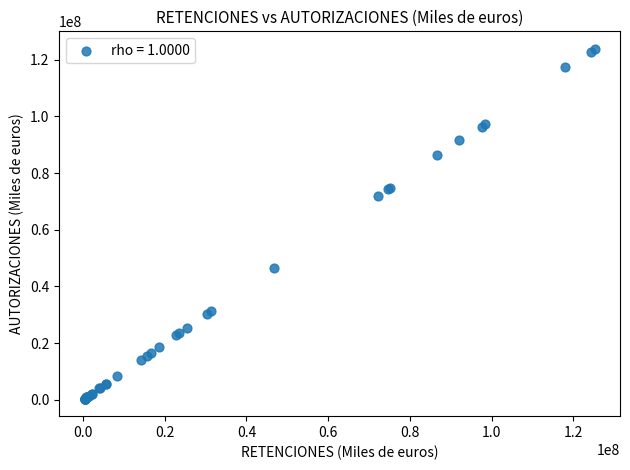

What Y value in the scatter plot is closest to 62110738?

71826885